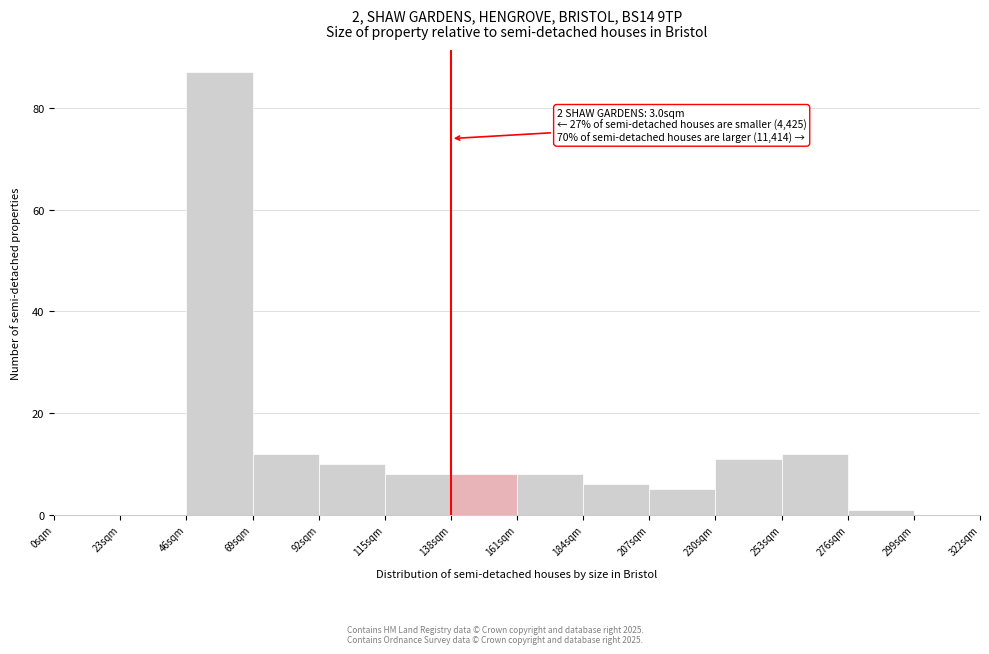

Reading left to right, transcribe all the data shown in this chart.

0sqm=0	23sqm=0	46sqm=87	69sqm=12	92sqm=10	115sqm=8	138sqm=8	161sqm=8	184sqm=6	207sqm=5	230sqm=11	253sqm=12	276sqm=1	299sqm=0